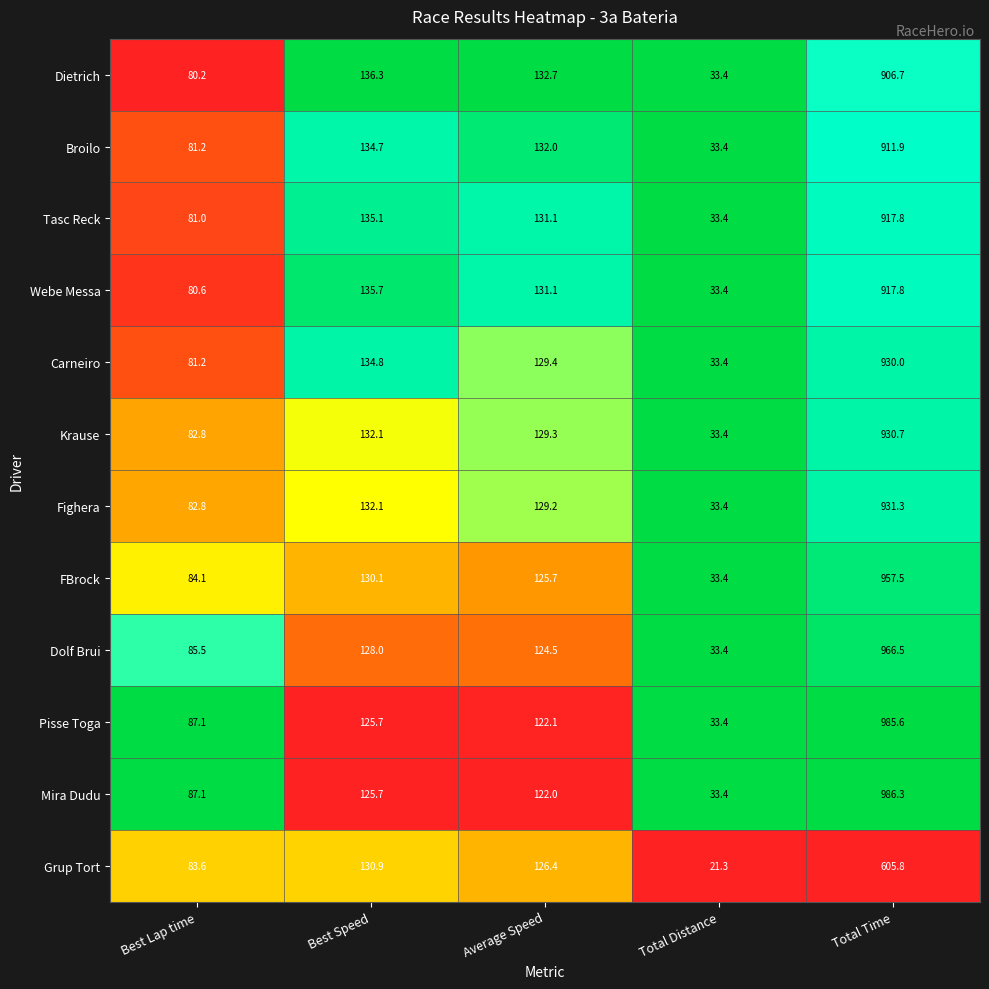

At which category is the sum across all series the highest?

Total Time